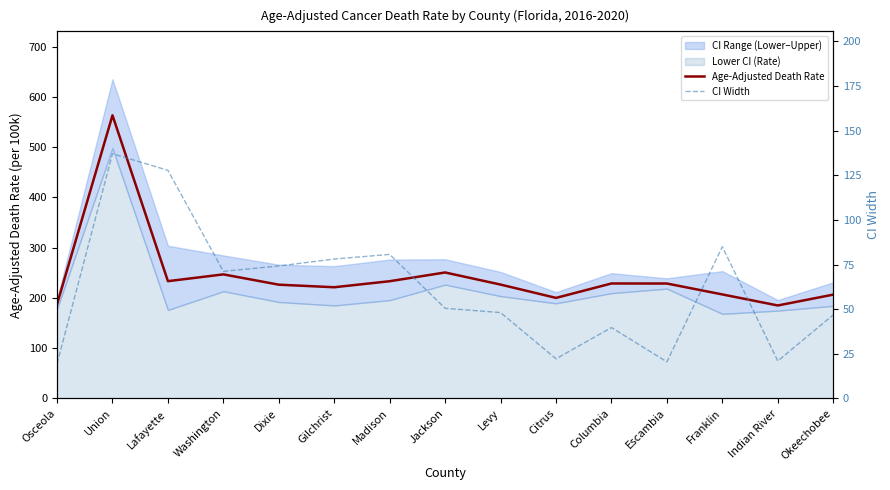

How many values in the Age-Adjusted Death Rate series exceed 226?

9